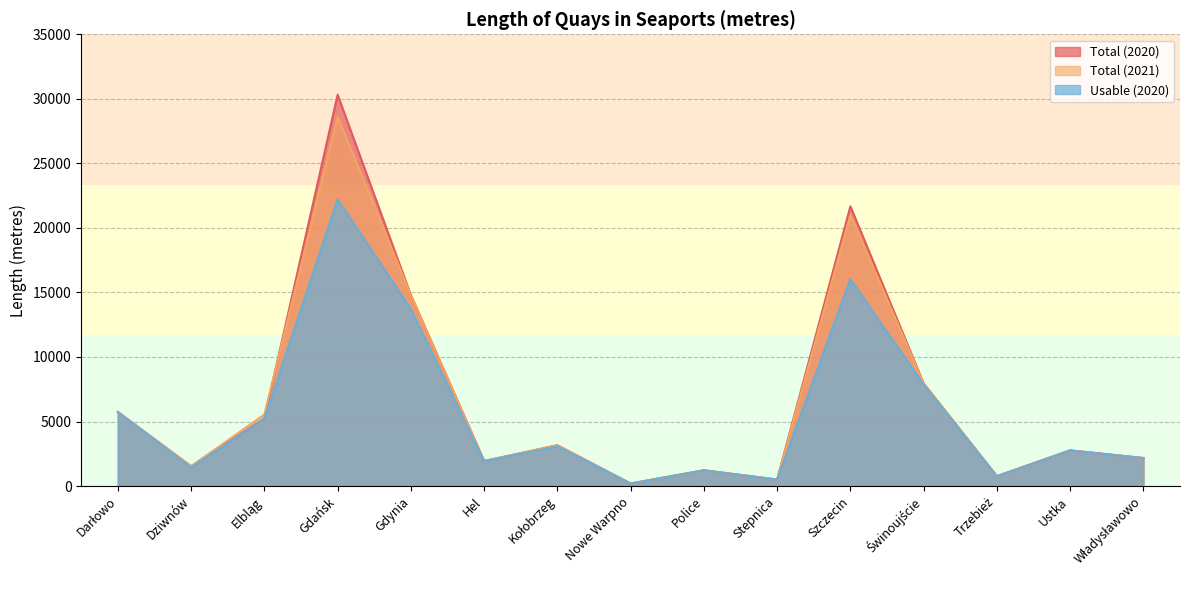

Read the Usable (2020) value at Świnoujście, to the nearest 10.

7850